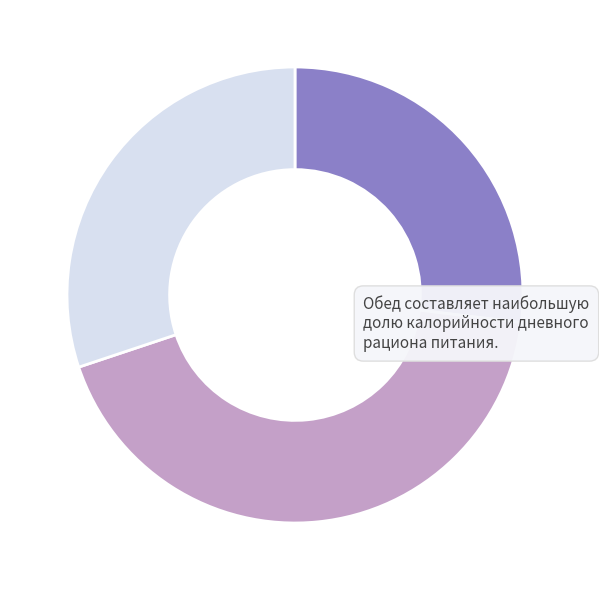

Count the number of slices in the pie.

3